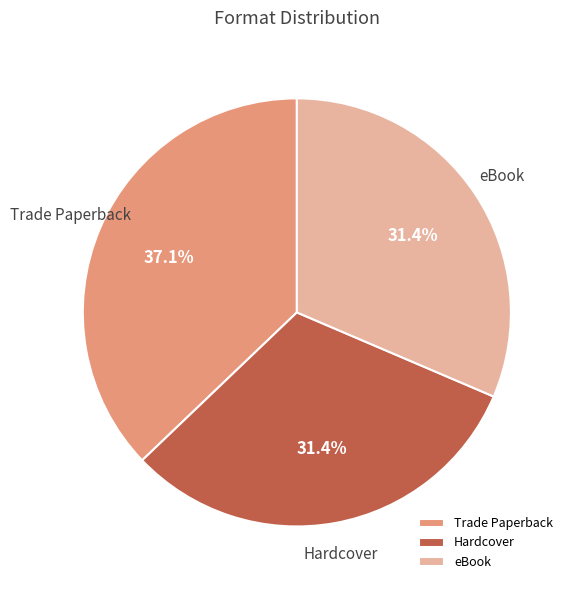

Which slice is the largest?

Trade Paperback